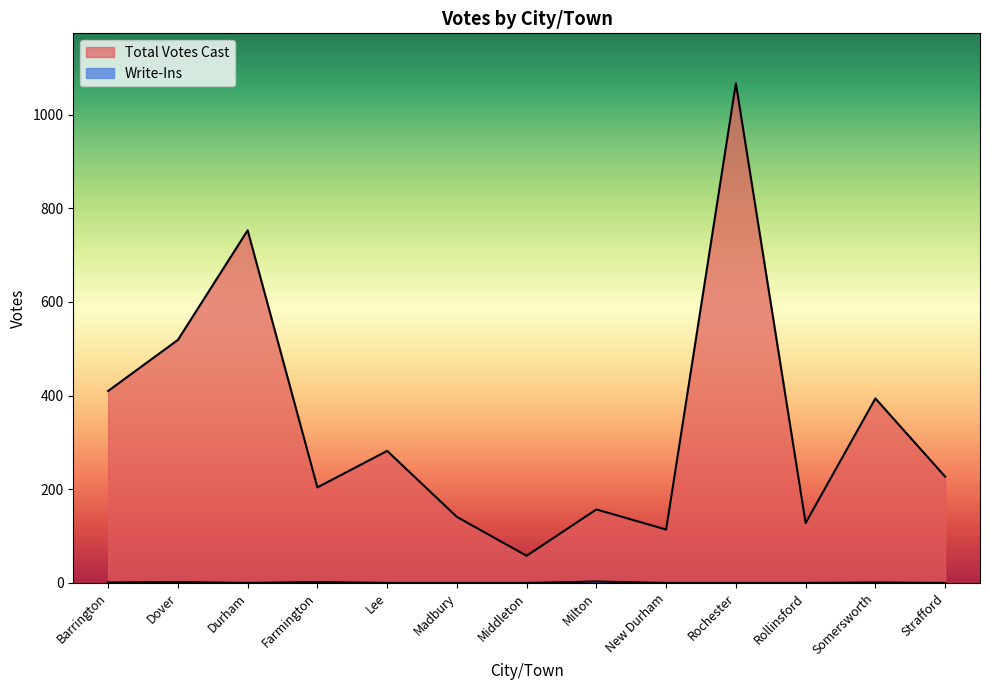

True or false: Total Votes Cast has a value of 51 at New Durham.

False